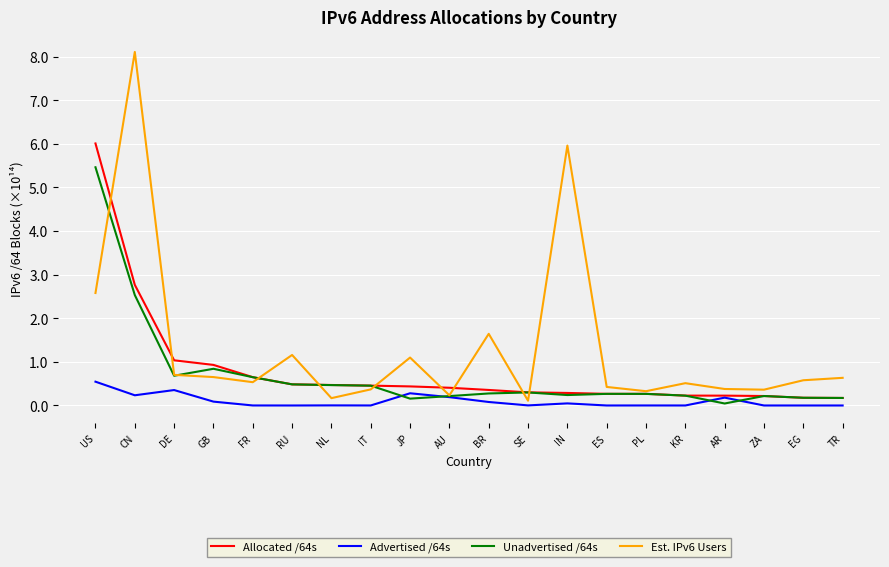

The value of Unadvertised /64s at US is 5.5. True or false?

True